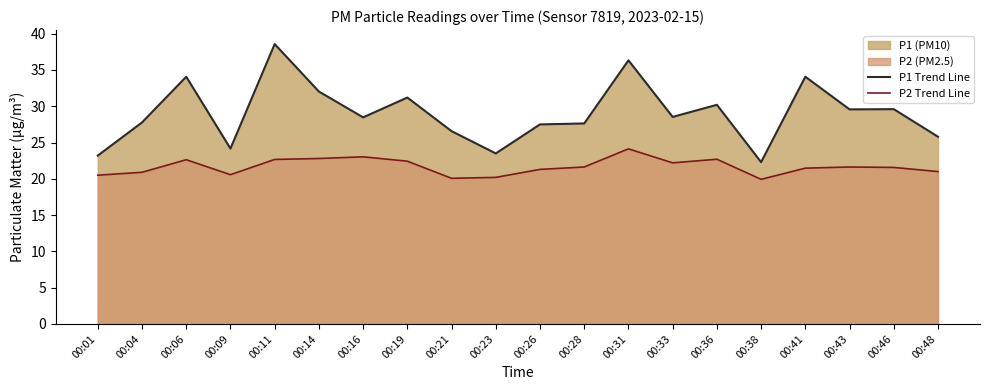

What is the difference between the highest and lowest values at 00:09?

3.6